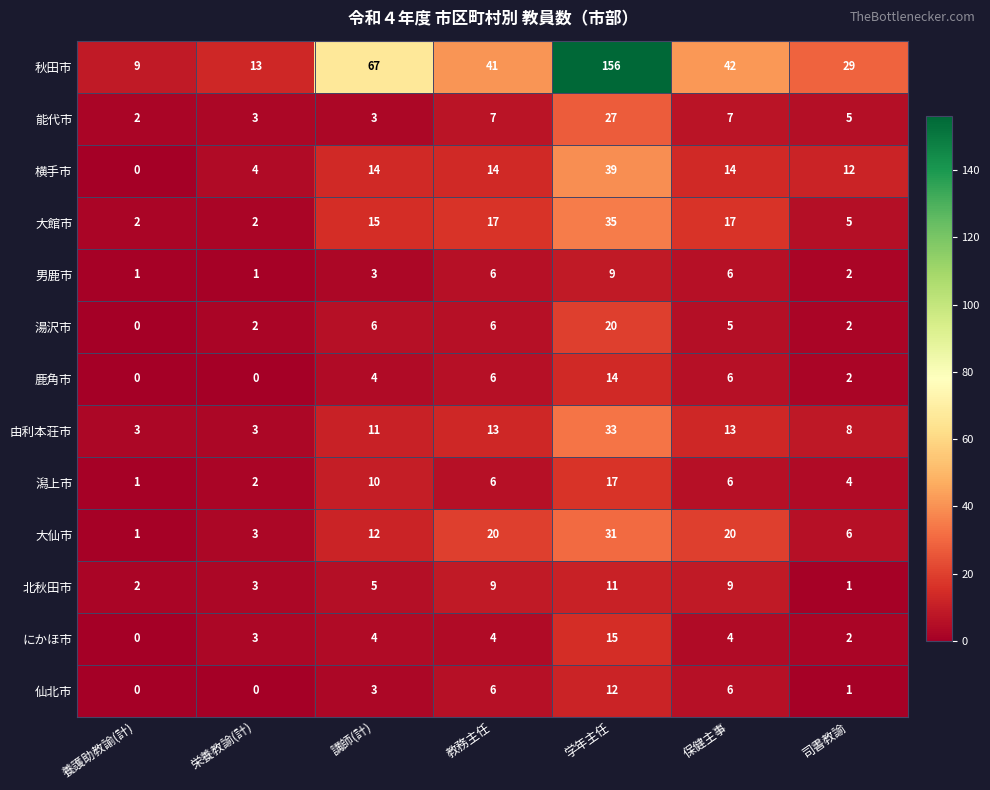

List the series in order of their peak value, lowest first.

男鹿市, 北秋田市, 仙北市, 鹿角市, にかほ市, 潟上市, 湯沢市, 能代市, 大仙市, 由利本荘市, 大館市, 横手市, 秋田市